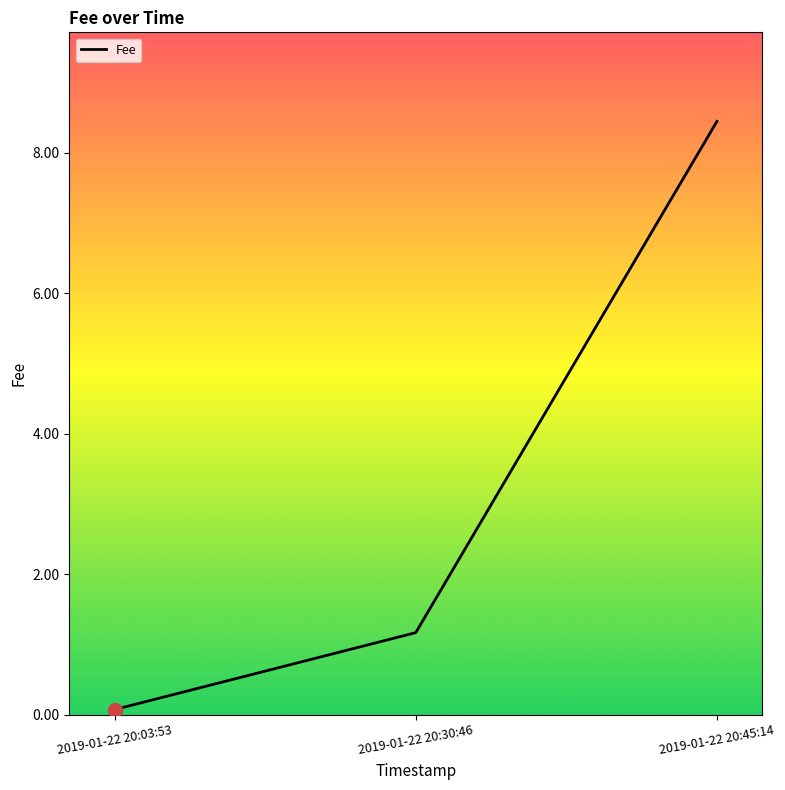

What is the change in value from 2019-01-22 20:30:46 to 2019-01-22 20:45:14?

+7.3